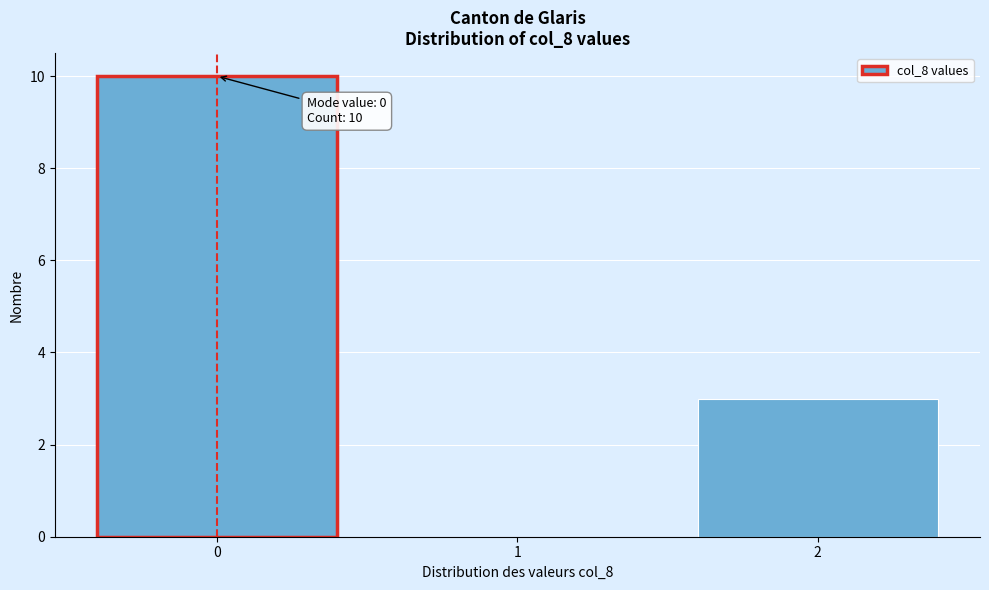

Over which range of the x-axis is the bar tallest?

-0.5 to 0.5